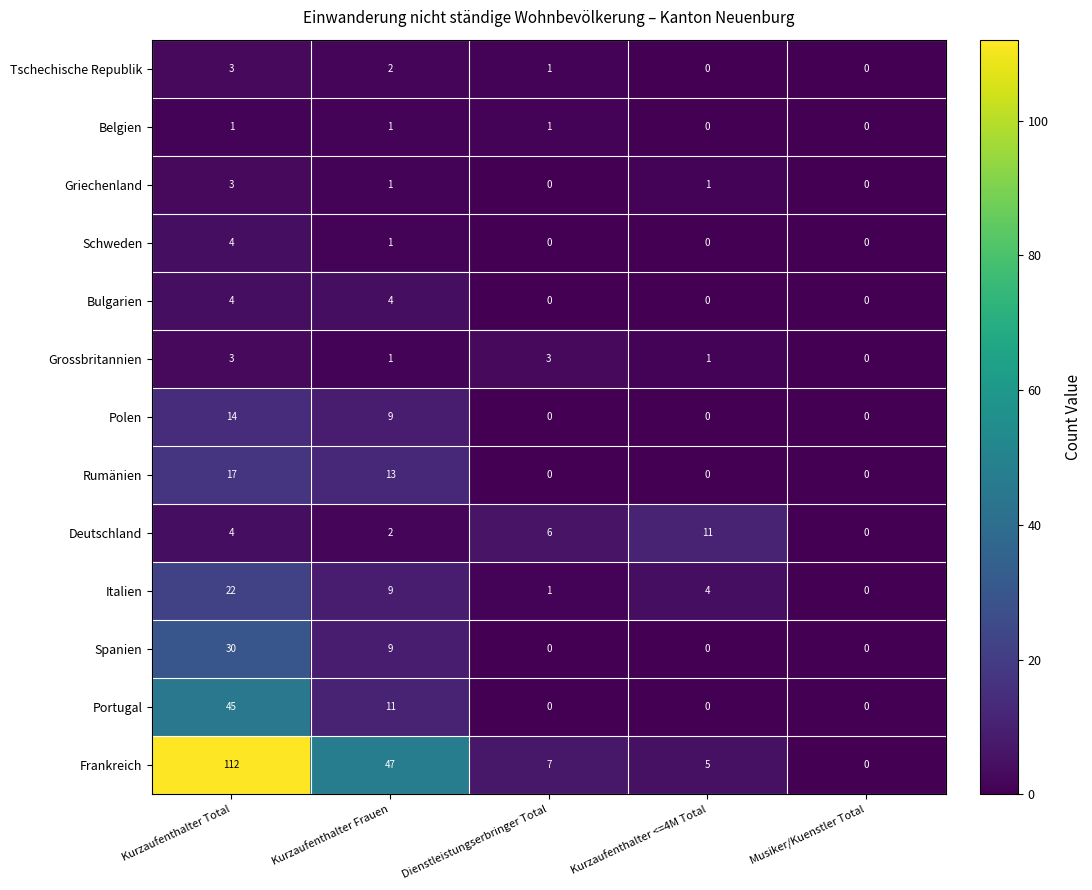

Count the number of categories in the chart.

5